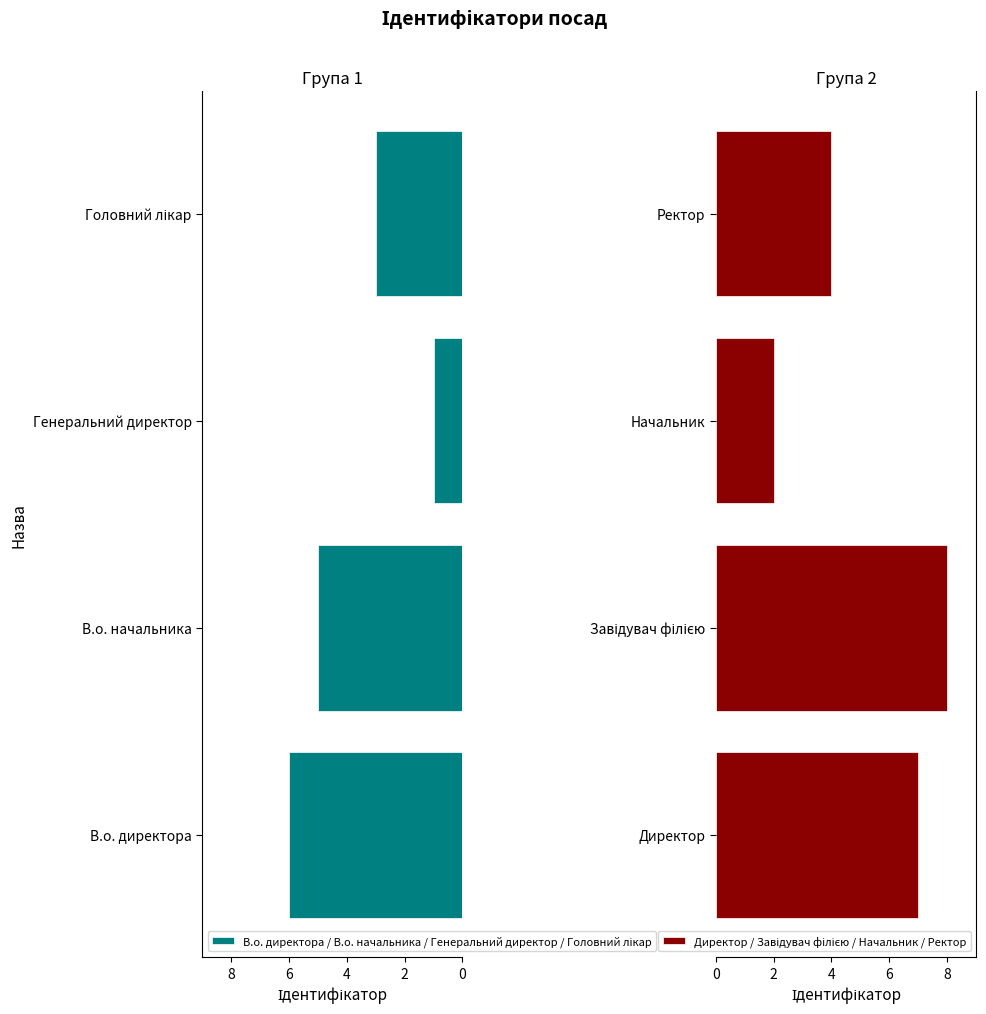

At how many categories does at least one series exceed 5?

2